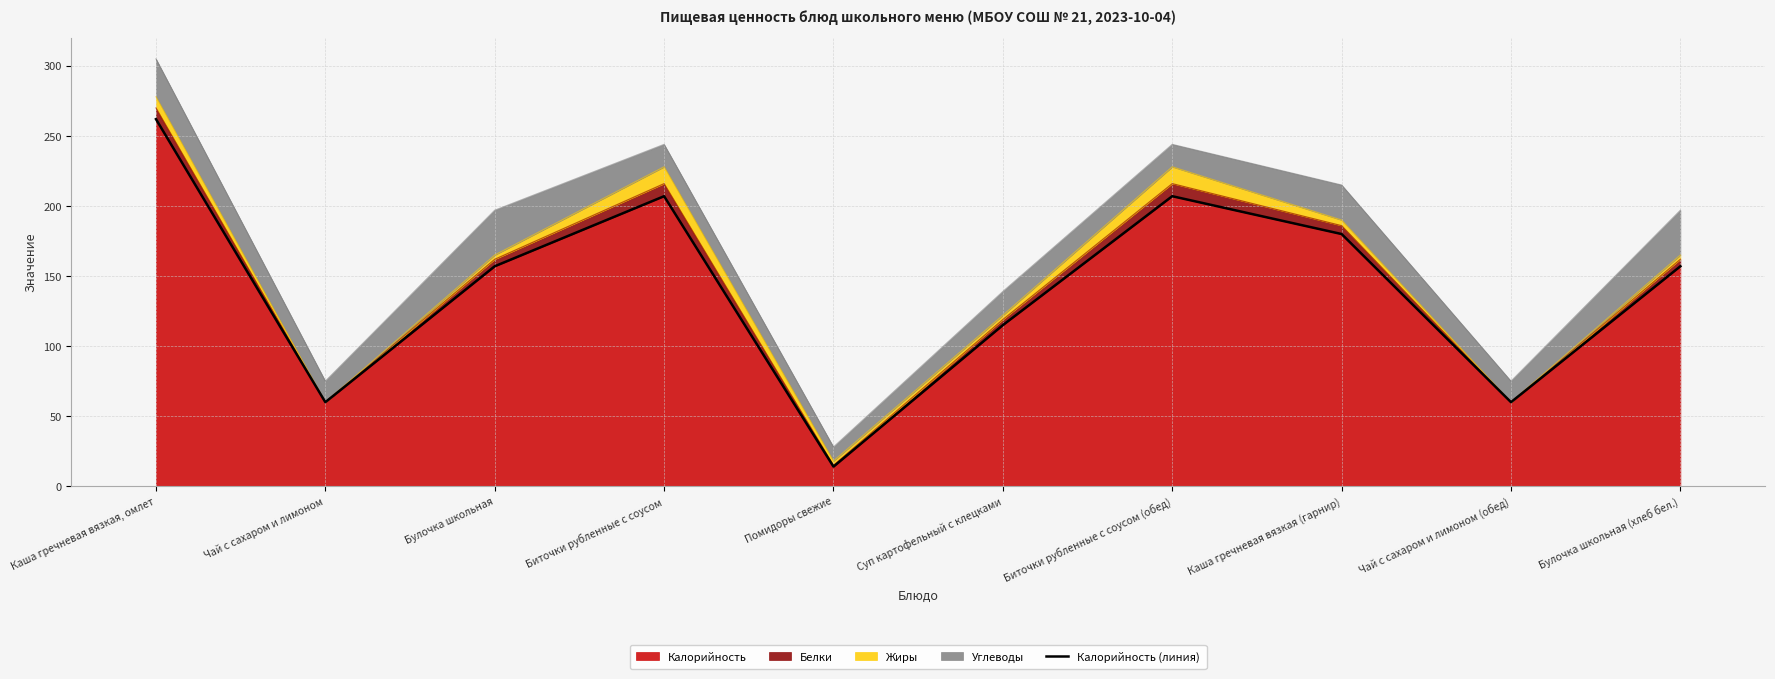

List the labels in order of value, largest first.

Каша гречневая вязкая, омлет, Биточки рубленные с соусом, Биточки рубленные с соусом (обед), Каша гречневая вязкая (гарнир), Булочка школьная, Булочка школьная (хлеб бел.), Суп картофельный с клецками, Чай с сахаром и лимоном, Чай с сахаром и лимоном (обед), Помидоры свежие